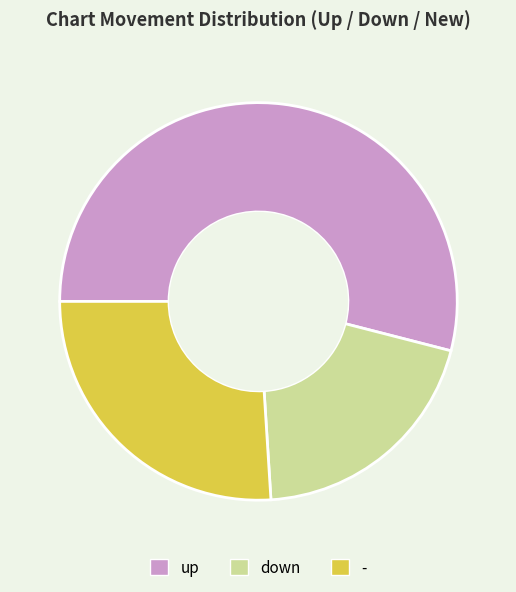

Do down and - together represent more than half of the pie?

No